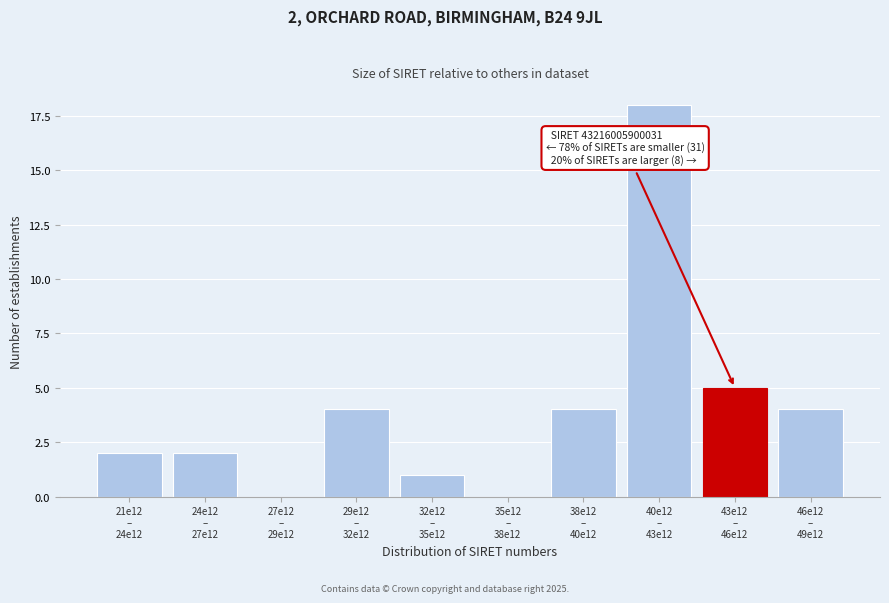

What is the sum of all values?

40